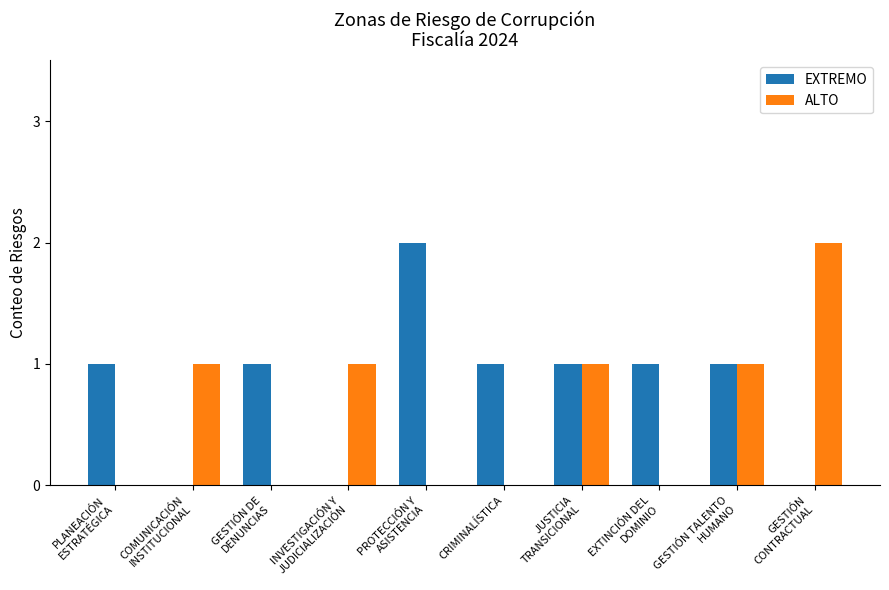

Is it true that ALTO equals 0 at CRIMINALÍSTICA?

True